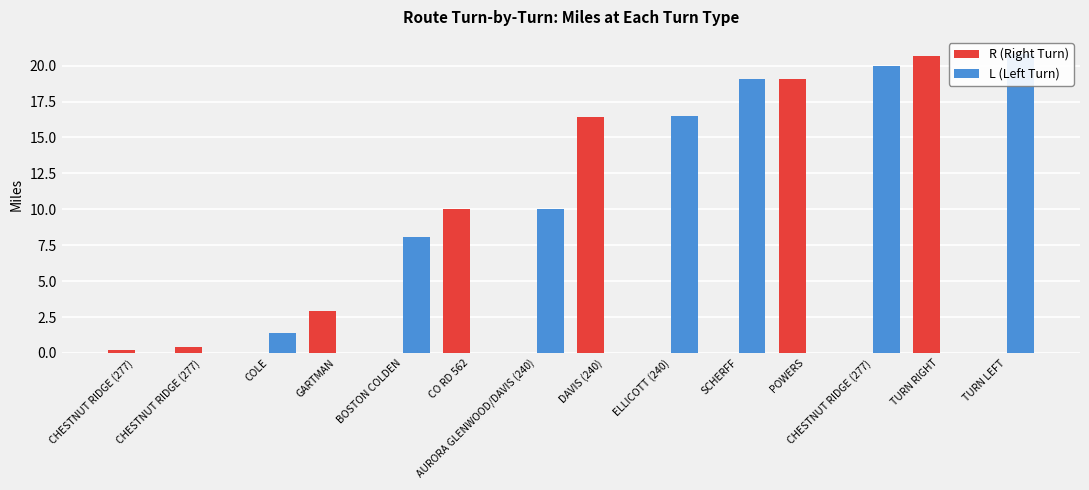

At how many categories does at least one series exceed 13?

7